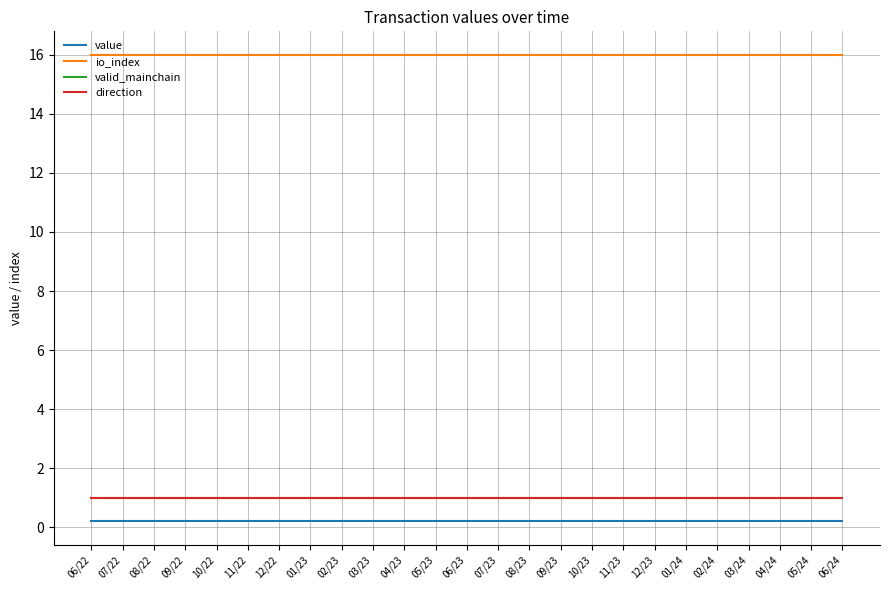

Where is io_index nearest to the value 16?

06/22